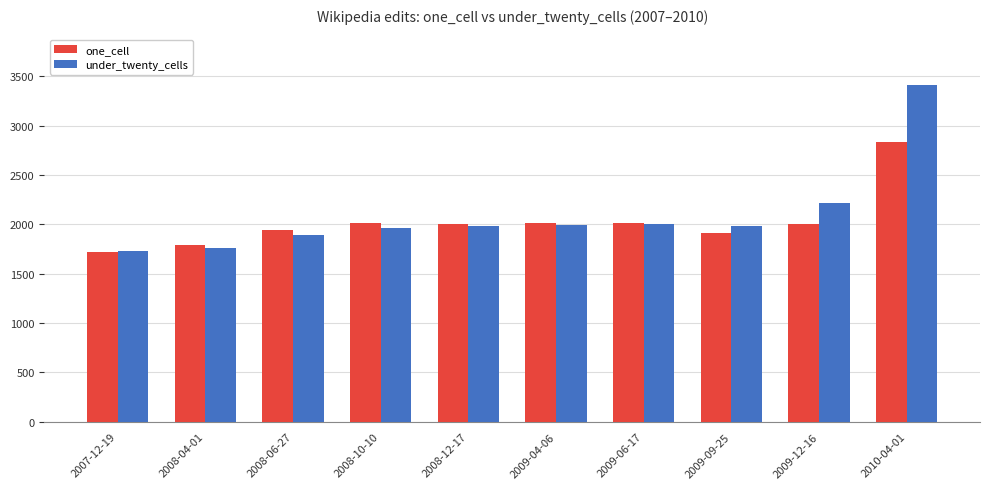

What is the label of the 2nd bar from the left?

2008-04-01